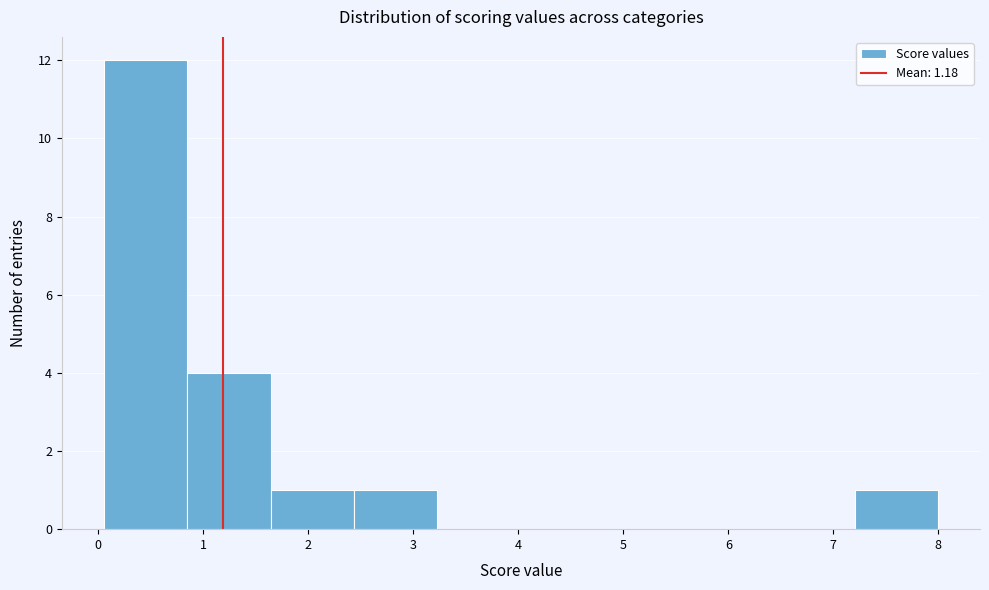

What is the height of the bar covering 2.4 to 3.2 on the x-axis? Neither the bar edges nor the heights are printed on the chart, so give them approximately, as read against the axes.

1